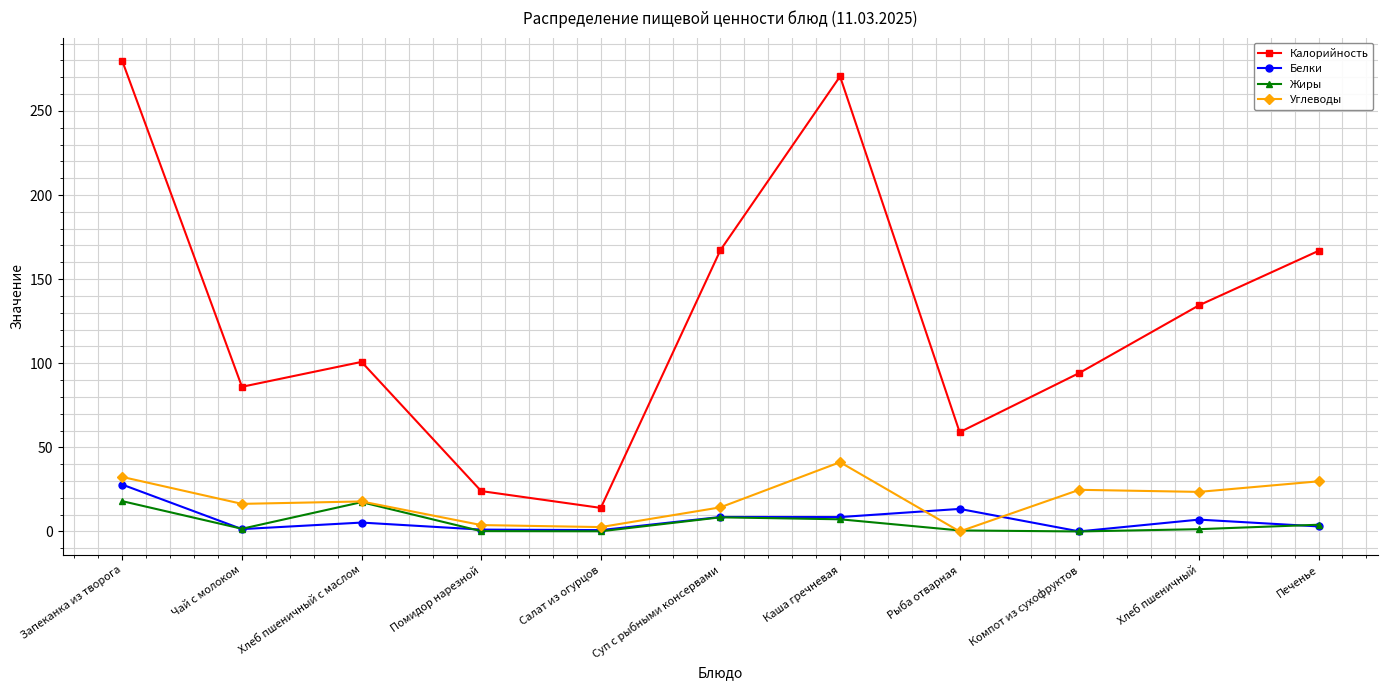

True or false: Белки has a value of 8.6 at Каша гречневая.

True